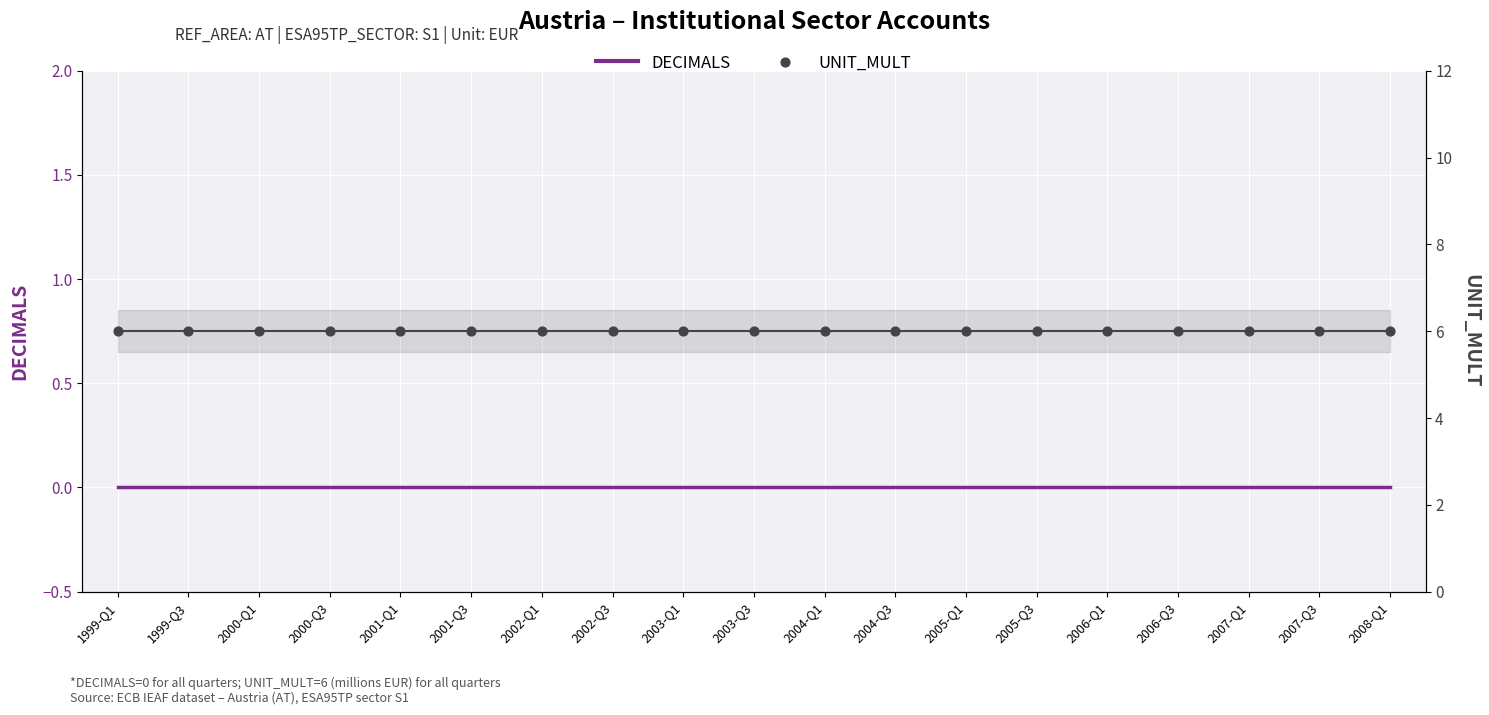

What are all the series names shown in the legend?

DECIMALS, UNIT_MULT